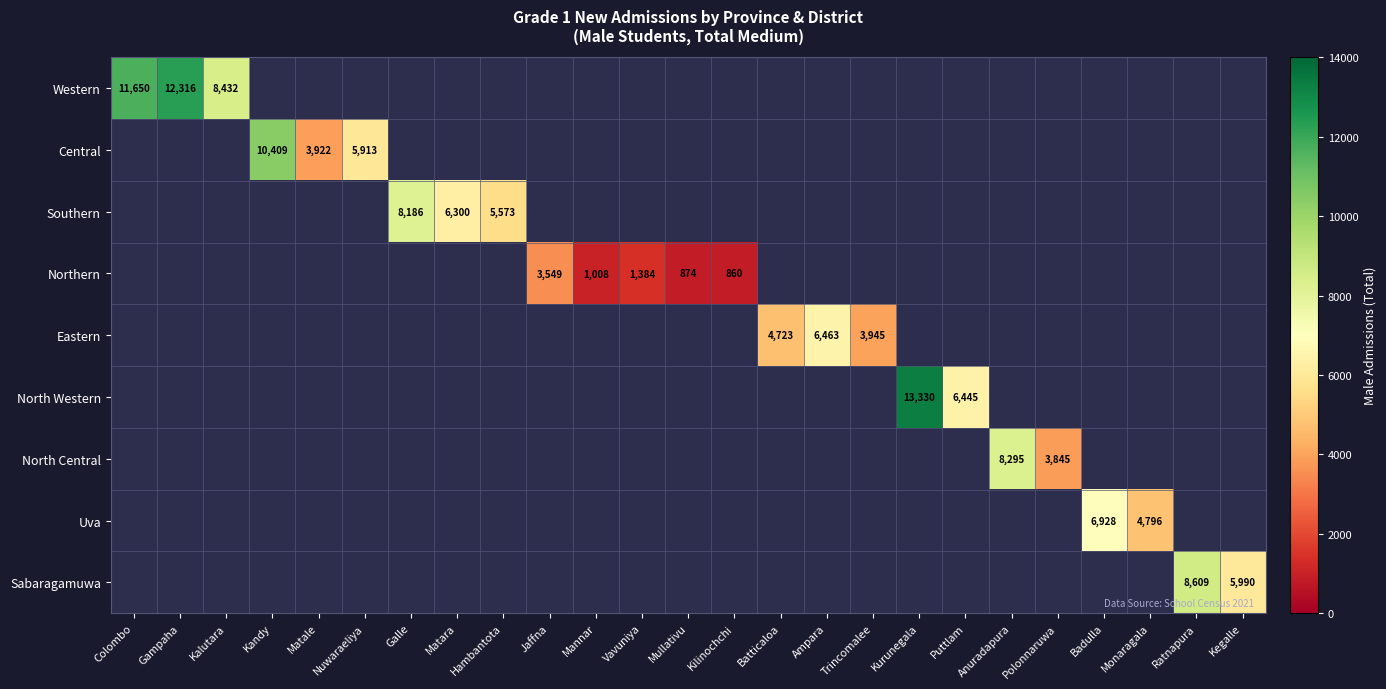

Between Kilinochchi and Mannar, which is larger?

Mannar